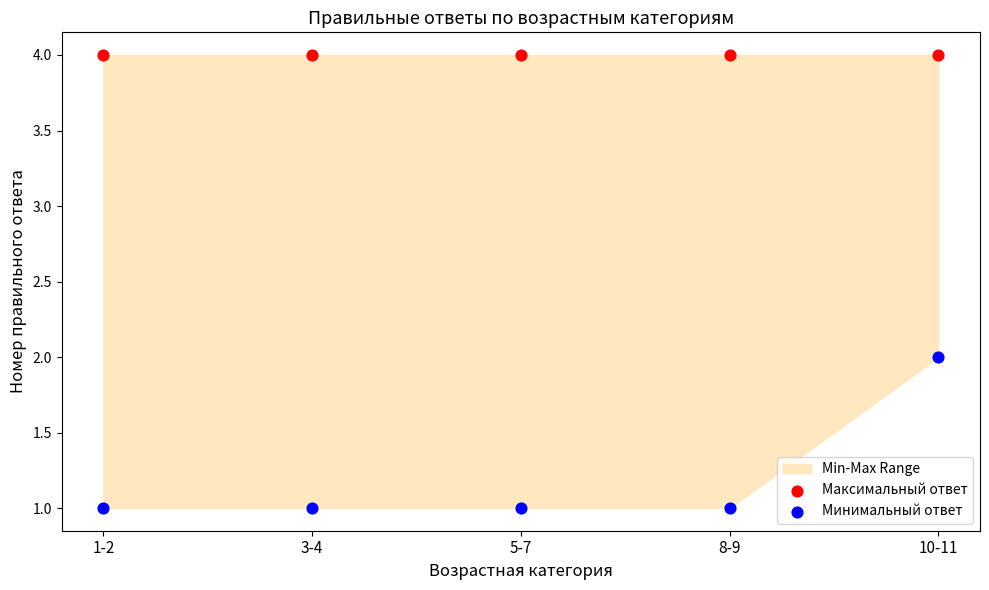

Which series contains the highest Y value?

Максимальный ответ